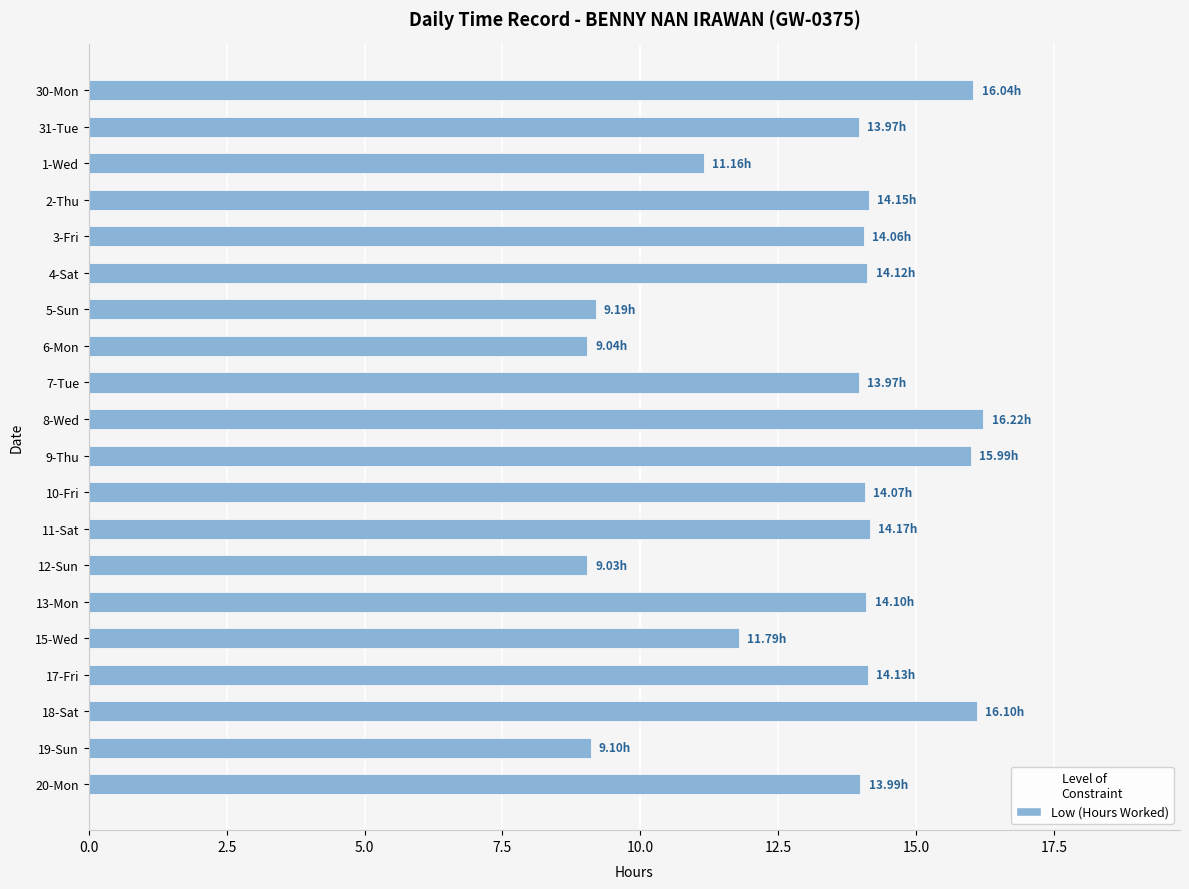

Approximately how many times larger is the value at 19-Sun compared to 2-Thu?

0.6